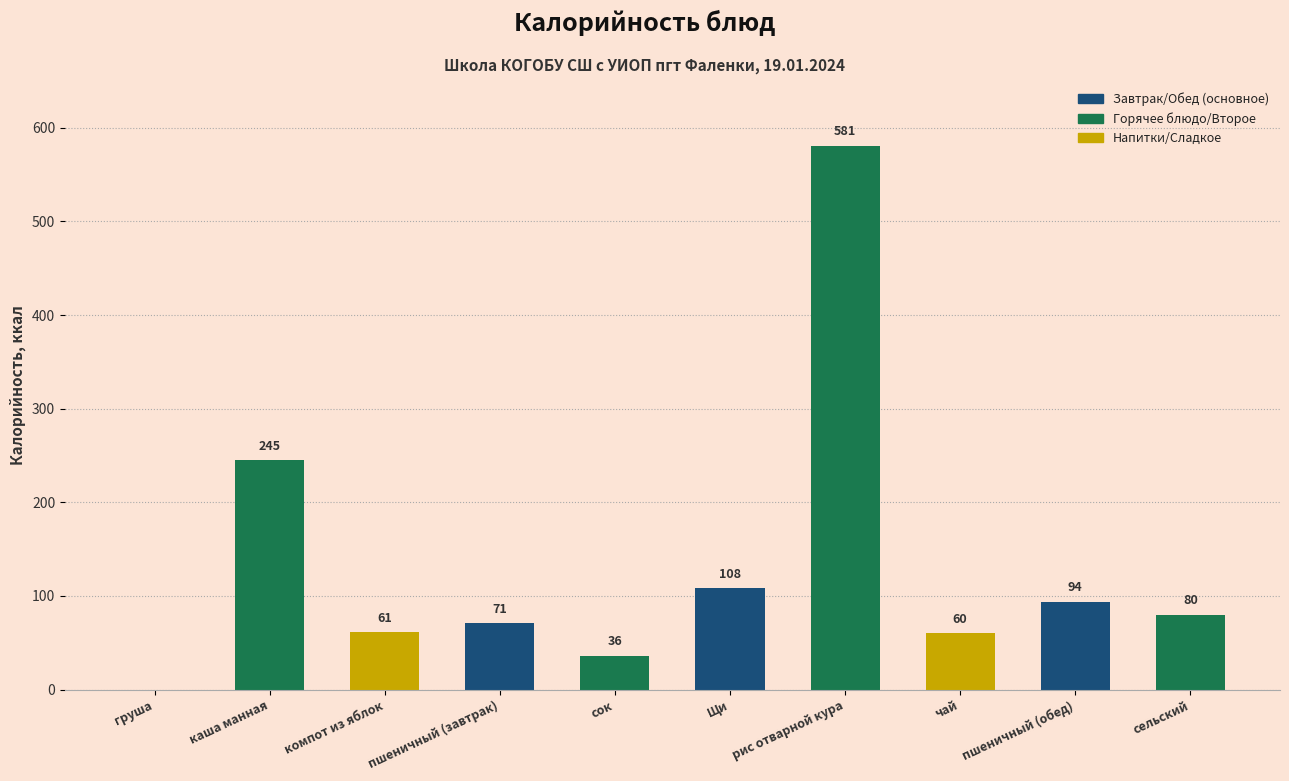

How many values are above zero?

9